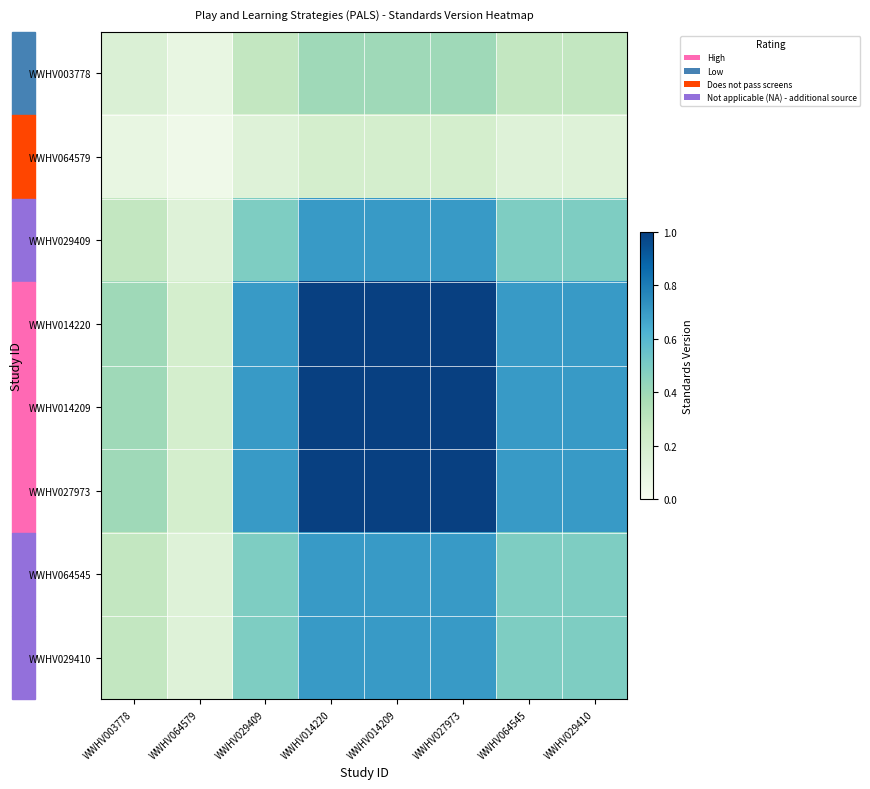

Which series changed the most between WWHV003778 and WWHV014220?

WWHV014220